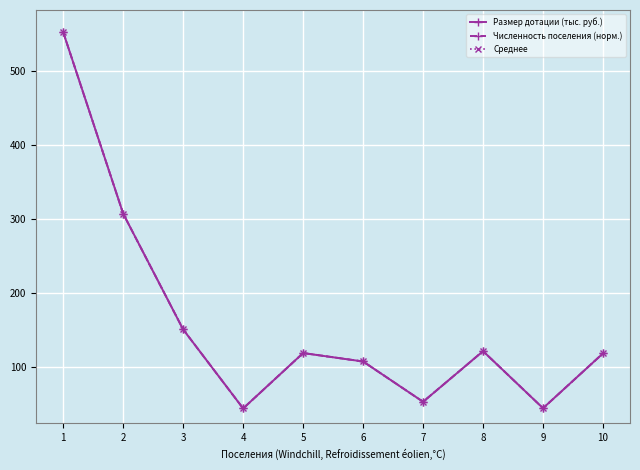

List the series in order of their overall mean, lowest first.

Численность поселения (норм.), Среднее, Размер дотации (тыс. руб.)